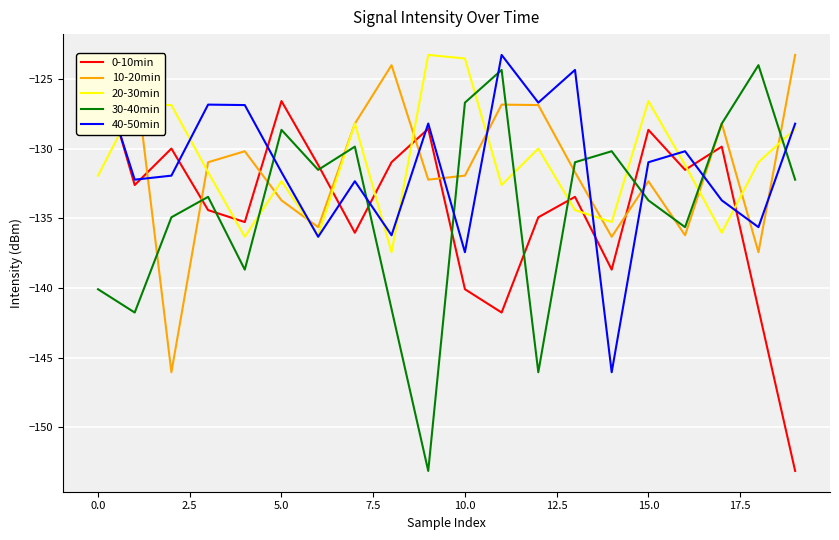

True or false: 40-50min and 30-40min intersect in this chart.

True